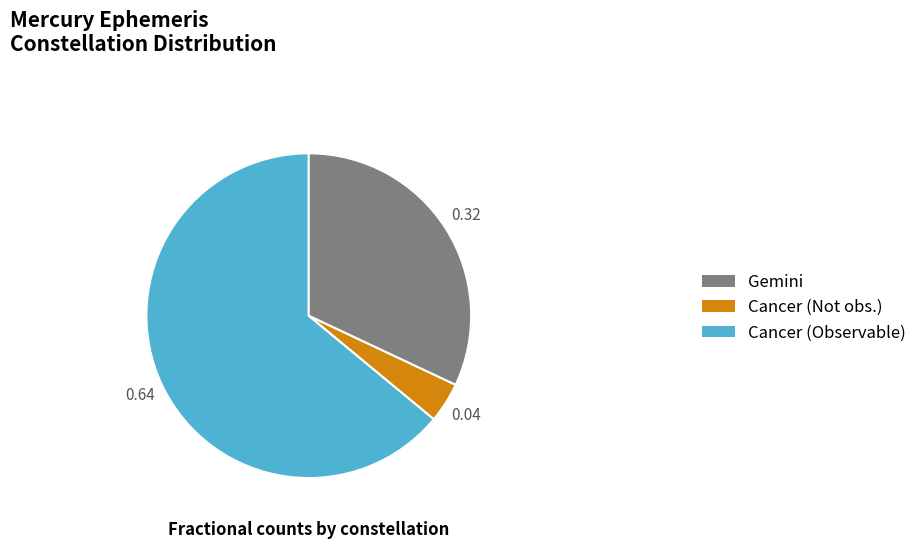

Is there a majority slice in this chart?

Yes